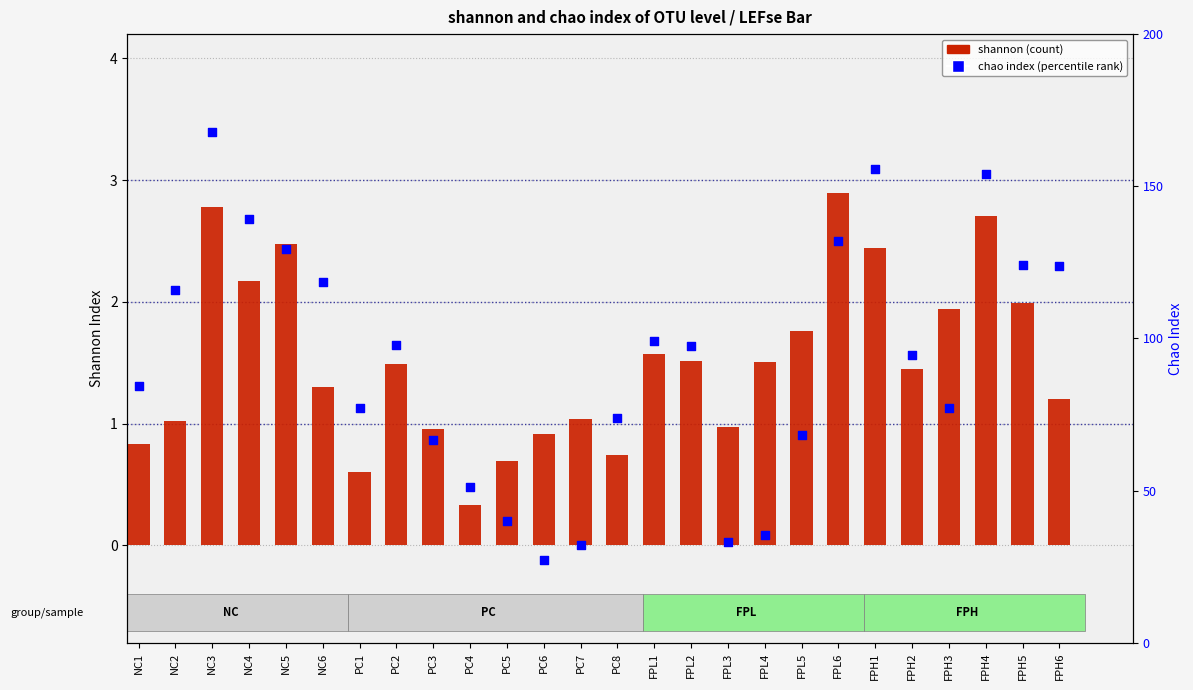

What are all the series names shown in the legend?

shannon, chao index